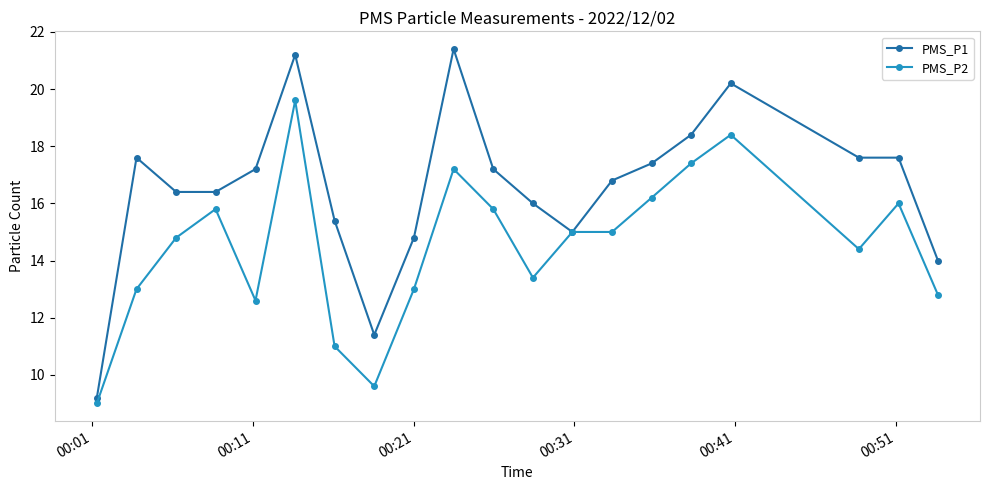

What is the value of the PMS_P1 point at the 20th from the left?

14.0